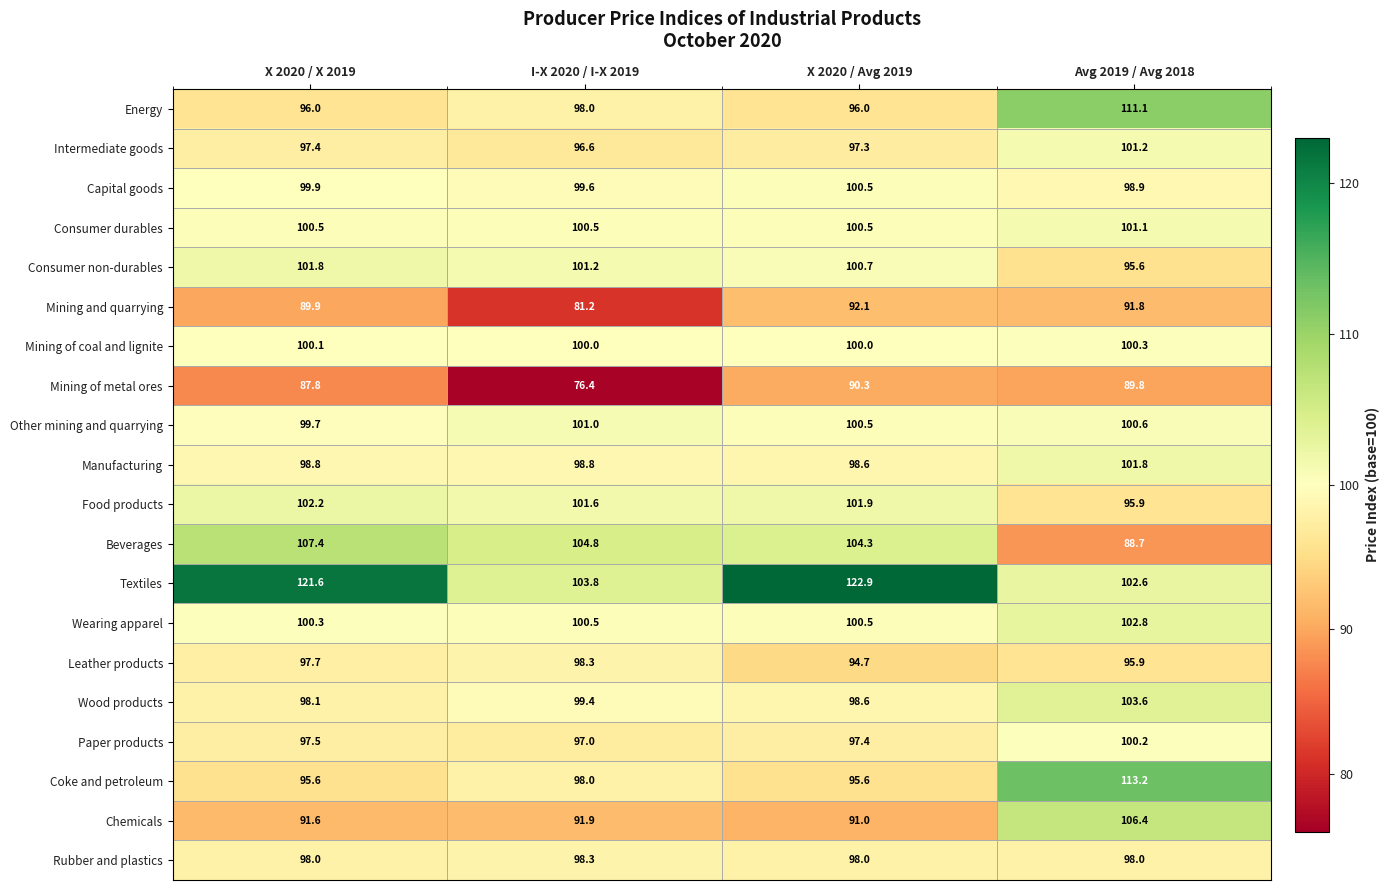

What is the difference between the Rubber and plastics values at I-X 2020 / I-X 2019 and X 2020 / X 2019?

0.3